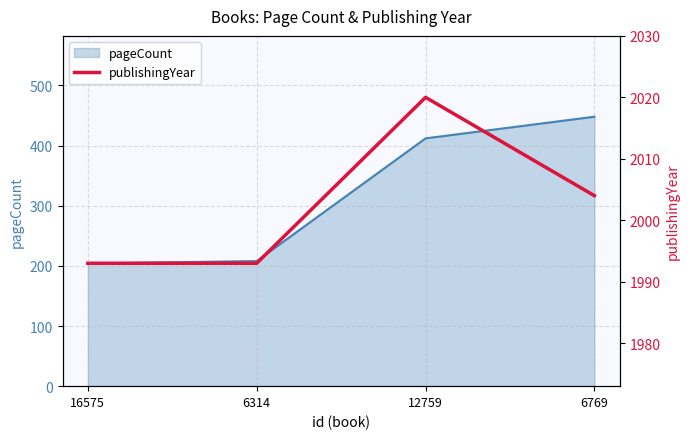

True or false: there are more than 2 points higher than both neighbors.

False